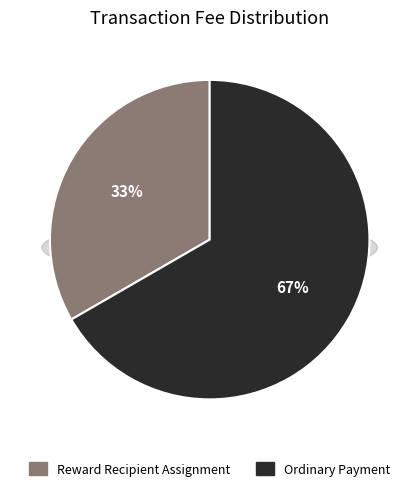

What portion of the pie excludes Ordinary Payment?

33.3%